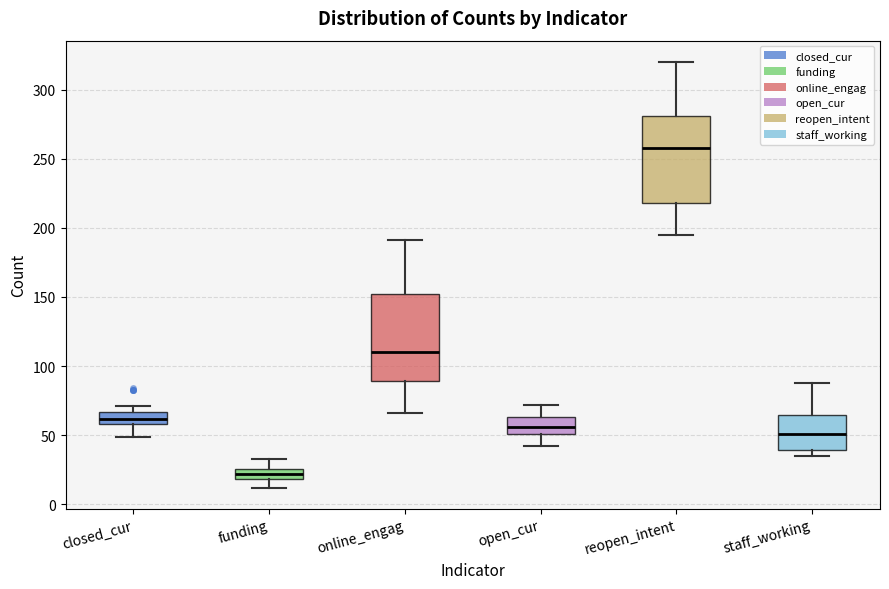

Where does the median line of the box for online_engag sit on the y-axis? The values are not printed on the chart, so give them approximately, as read against the axis.

110